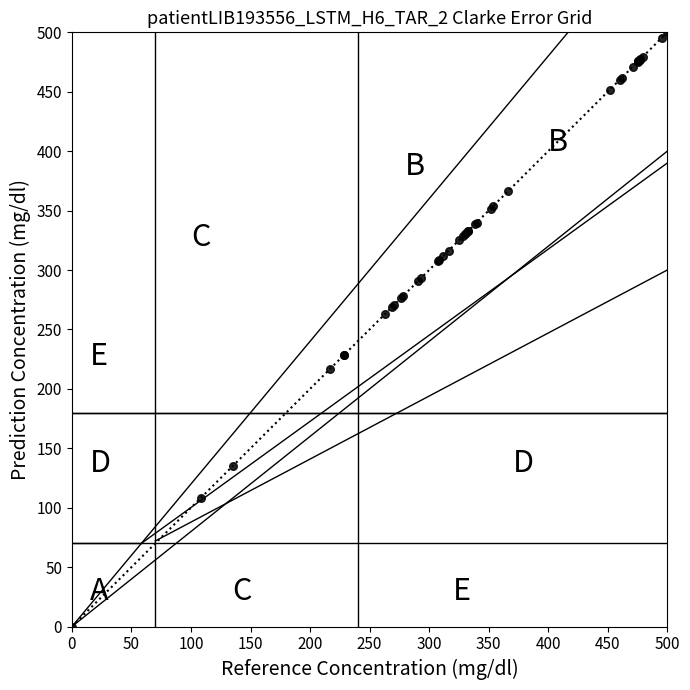

What Y value in the scatter plot is closest to 250?

262.6